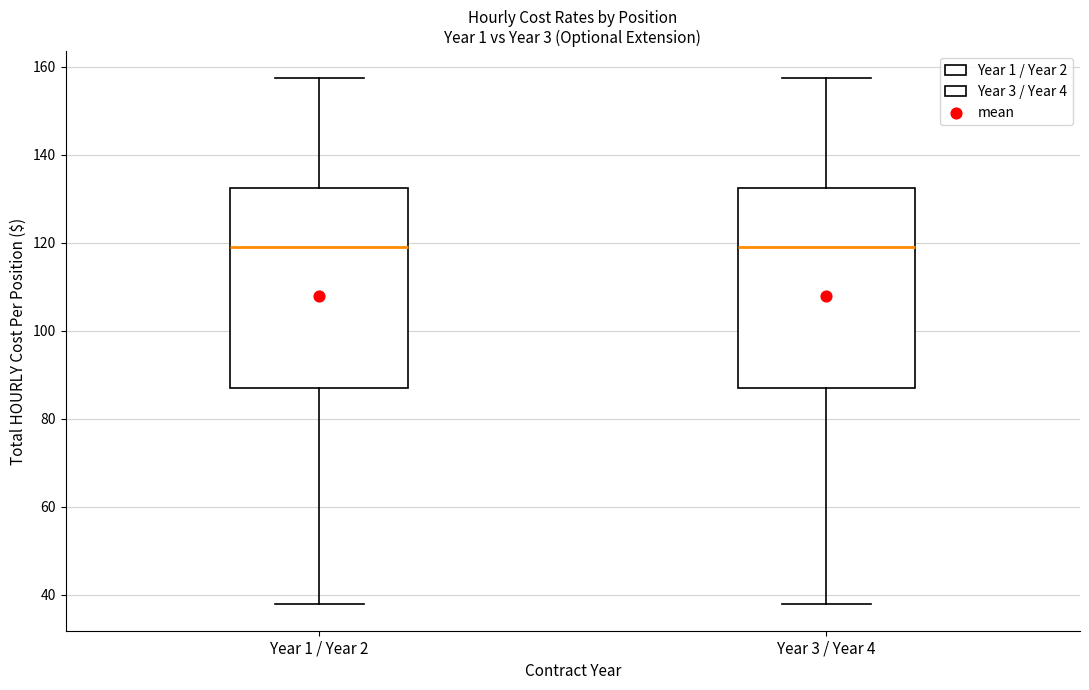

Reading left to right, read every box against the y-axis: the position of its median line, the range the box covers, and the ends of its whiskers. The values are not printed on the chart, so give them approximately, as read against the axis.

Year 1 / Year 2: median 118, box 86 to 132, whiskers 38 to 158
Year 3 / Year 4: median 118, box 86 to 132, whiskers 38 to 158